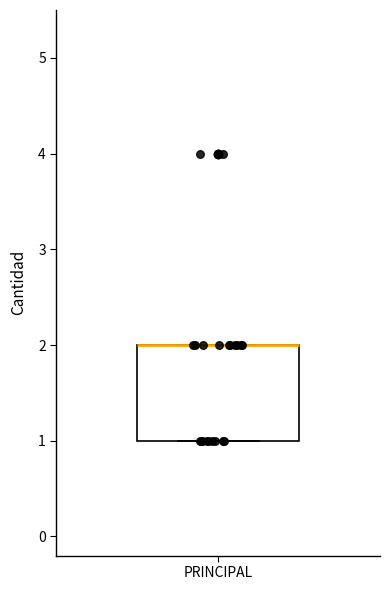

Read this box plot against the y-axis: the position of the median line, the range covered by the box, and the ends of both whiskers. The values are not printed on the chart, so give them approximately, as read against the axis.

median 2 (drawn on the box's upper edge), box 1 to 2, whiskers 1 to 2